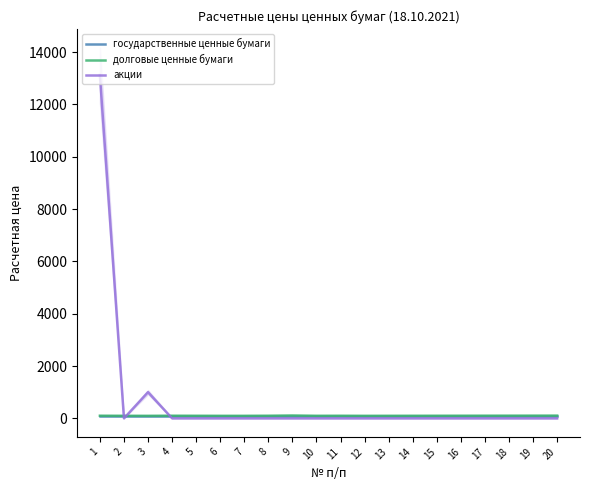

Reading left to right, transcribe all the data shown in this chart.

государственные ценные бумаги: 1=100.0	2=100.0	3=100.0	4=100.0	5=100.0	6=100.0	7=100.0	8=100.0	9=100.0	10=100.0	11=100.0	12=100.0	13=100.0	14=100.0	15=100.0	16=100.0	17=100.0	18=100.0	19=100.0	20=100.0
долговые ценные бумаги: 1=100.0	2=97.2	3=96.1	4=99.9	5=98.2	6=96.2	7=96.2	8=99.5	9=108.8	10=97.4	11=98.9	12=96.0	13=97.0	14=98.0	15=99.0	16=100.0	17=101.0	18=102.0	19=103.0	20=104.0
акции: 1=13124.6	2=0.0	3=1000.0	4=0.0	5=0.0	6=0.0	7=0.0	8=0.0	9=0.0	10=0.0	11=0.0	12=0.0	13=0.0	14=0.0	15=0.0	16=0.0	17=0.0	18=0.0	19=0.0	20=0.0